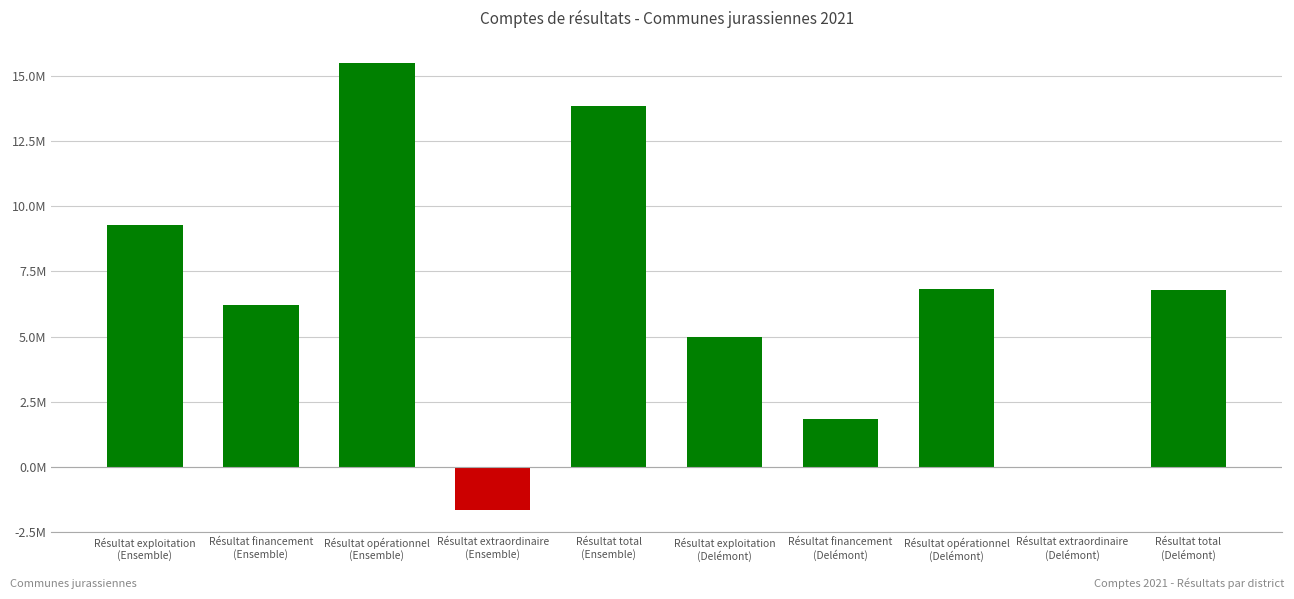

How many data points are less than 6775390?

5